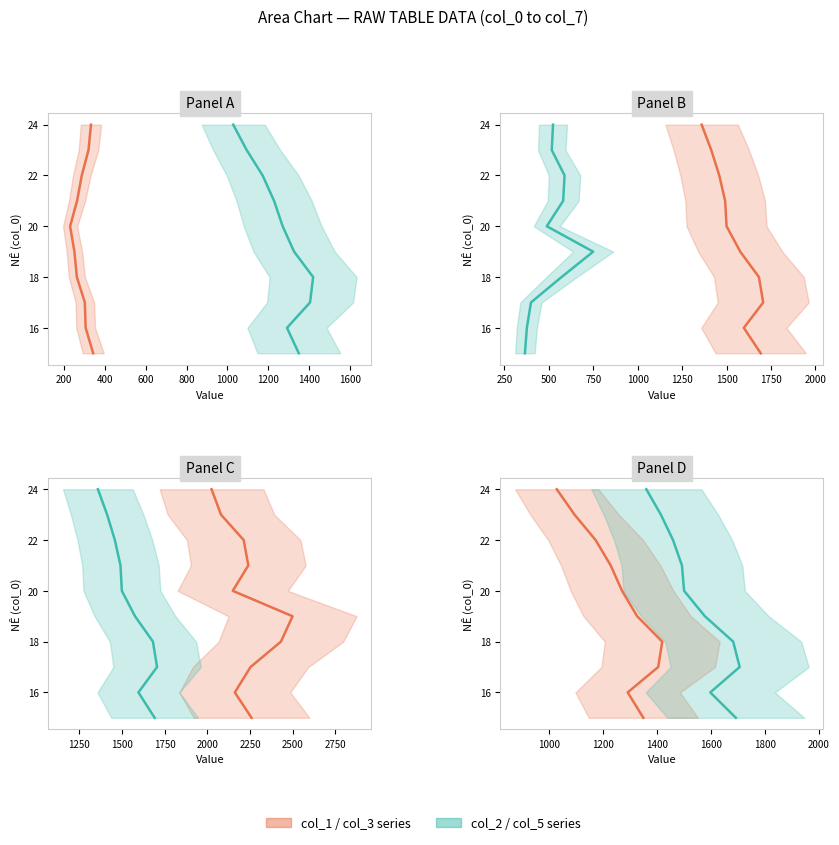

Does the chart display data point markers on the line(s)?

No